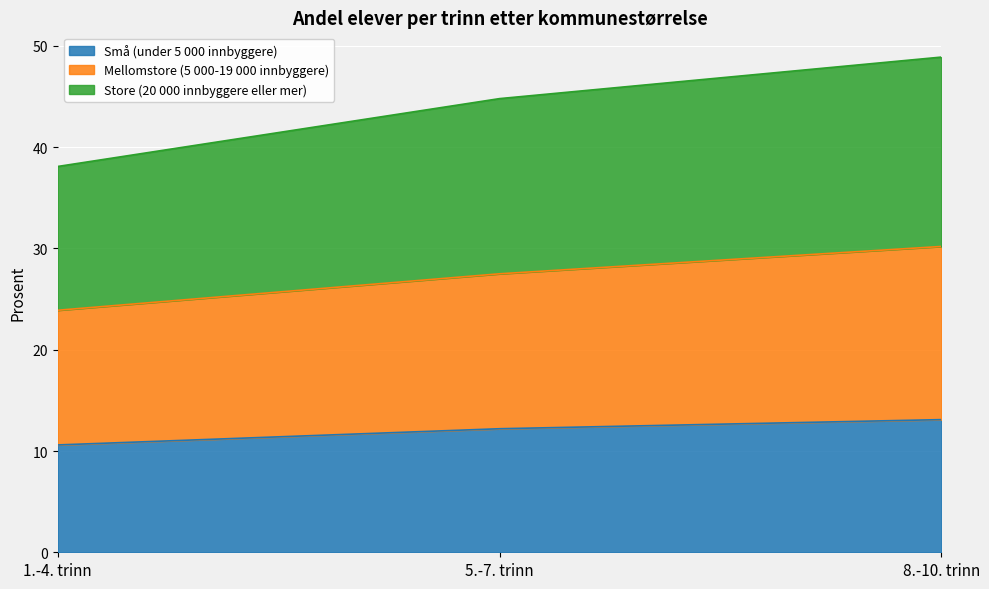

What is the greatest value displayed?

48.9